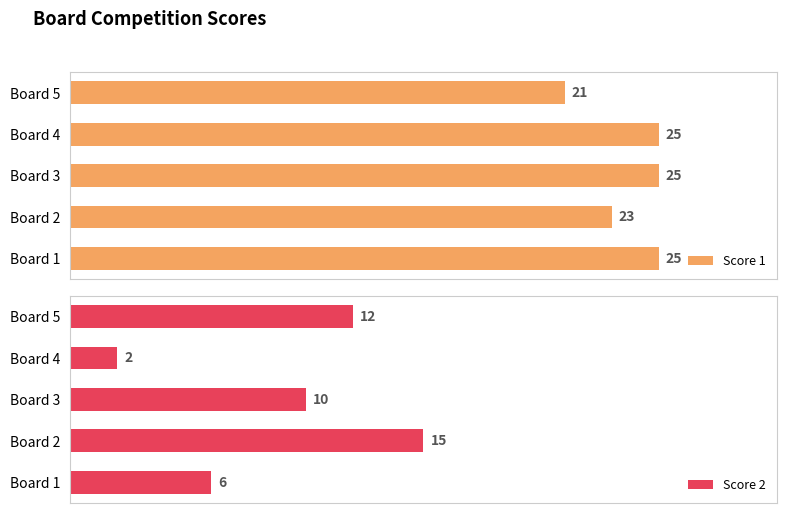

Reading left to right, what are all the values shown in this chart?

Score 1: 25	23	25	25	21
Score 2: 6	15	10	2	12